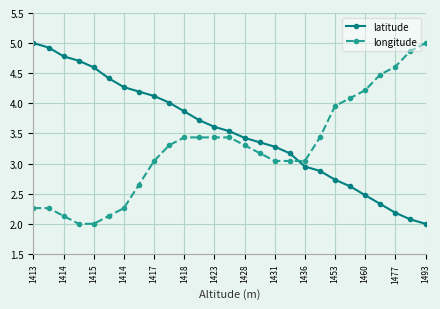

What is the value of the longitude point at the 15th from the left?

3.3